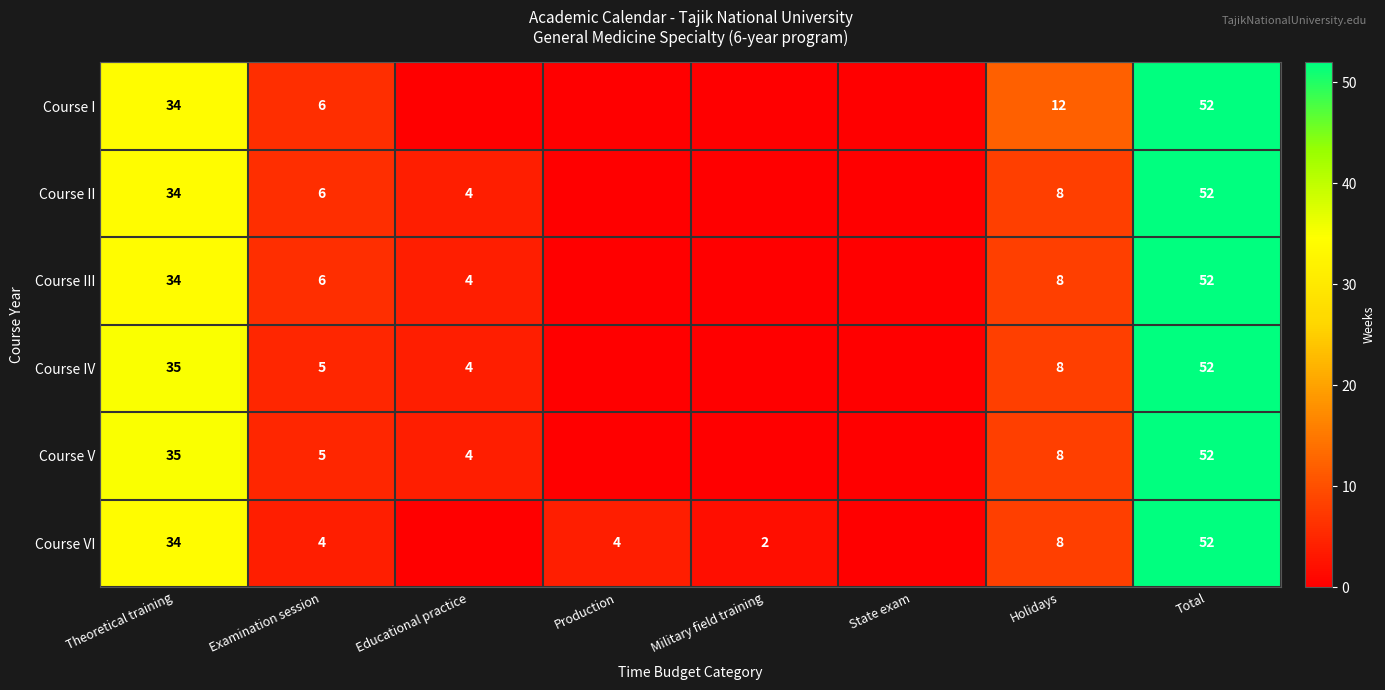

How many distinct data groups are displayed?

6